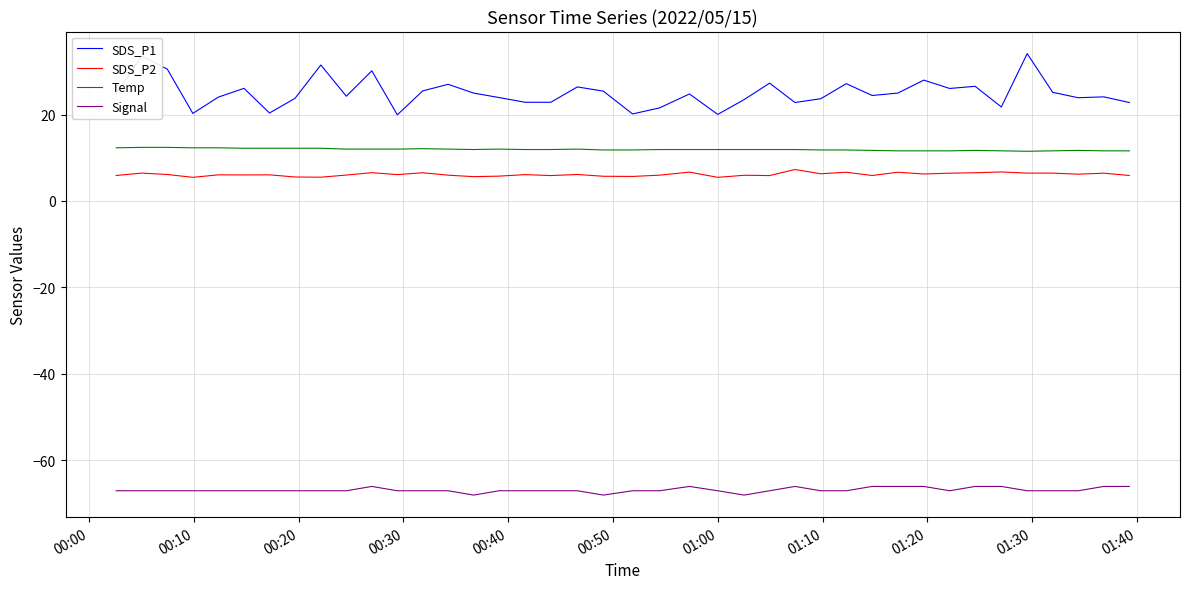

What is the minimum value shown in the chart?

-68.0